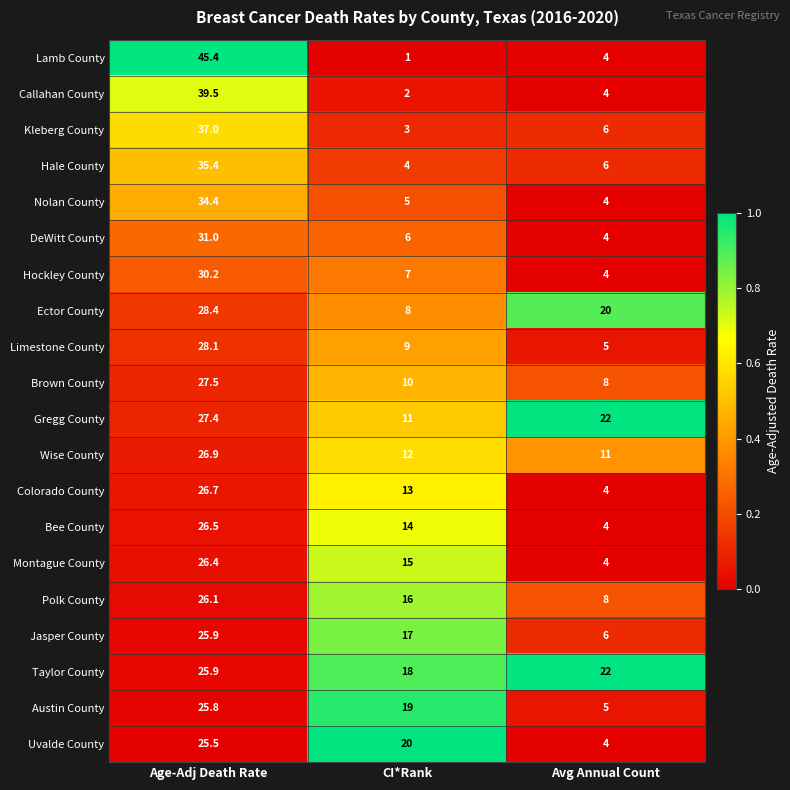

What is the sum of the Lamb County values at Age-Adj Death Rate and CI*Rank?

46.4